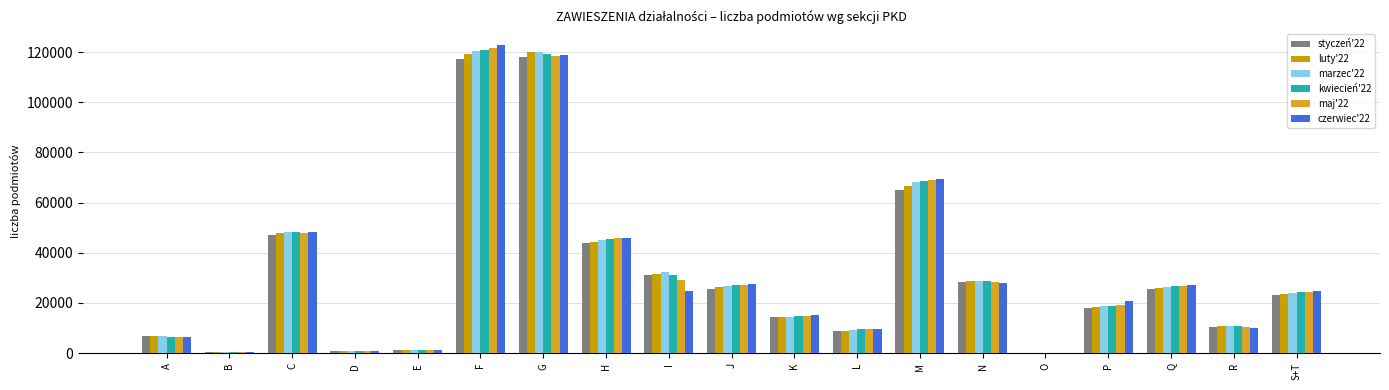

Is it true that marzec'22 equals 32202 at I?

True